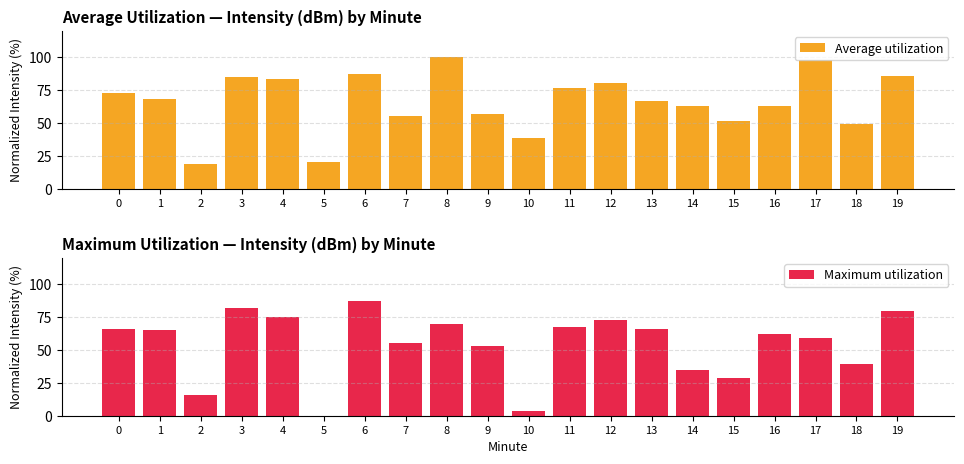

At which label does Maximum utilization reach its minimum?

5